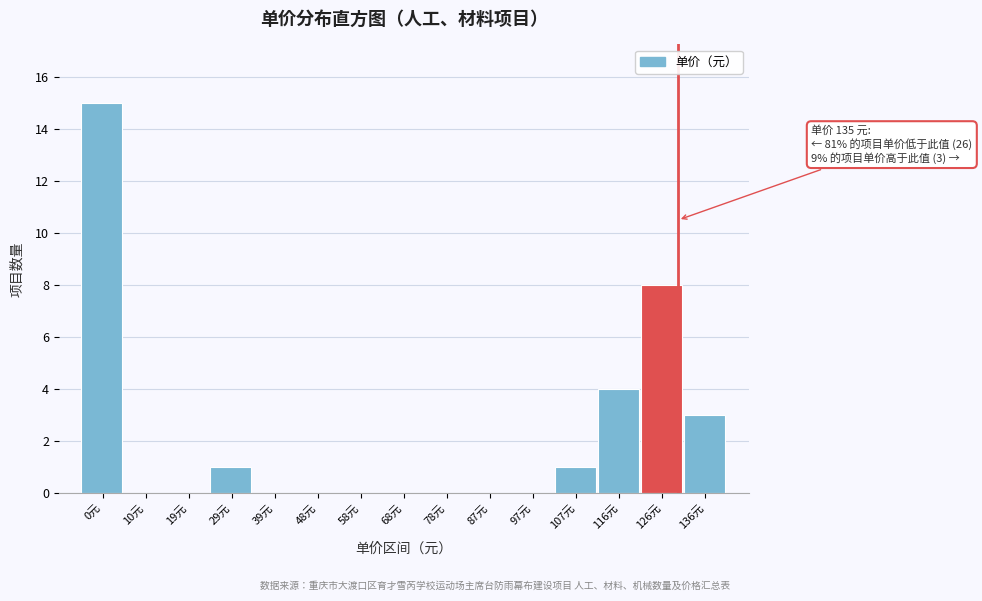

Reading left to right, what are all the values shown in this chart?

0元=15	10元=0	19元=0	29元=1	39元=0	48元=0	58元=0	68元=0	78元=0	87元=0	97元=0	107元=1	116元=4	126元=8	136元=3